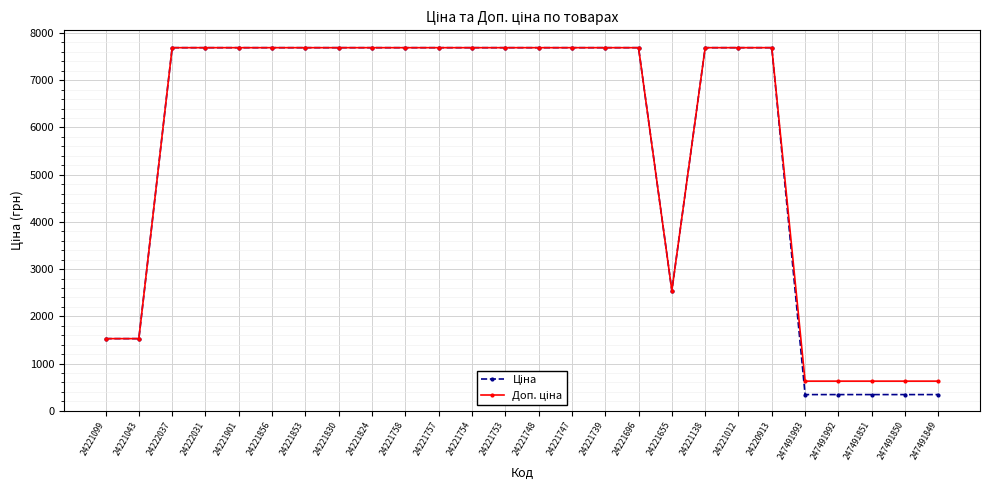

What is the label of the 7th point from the right?

24221012